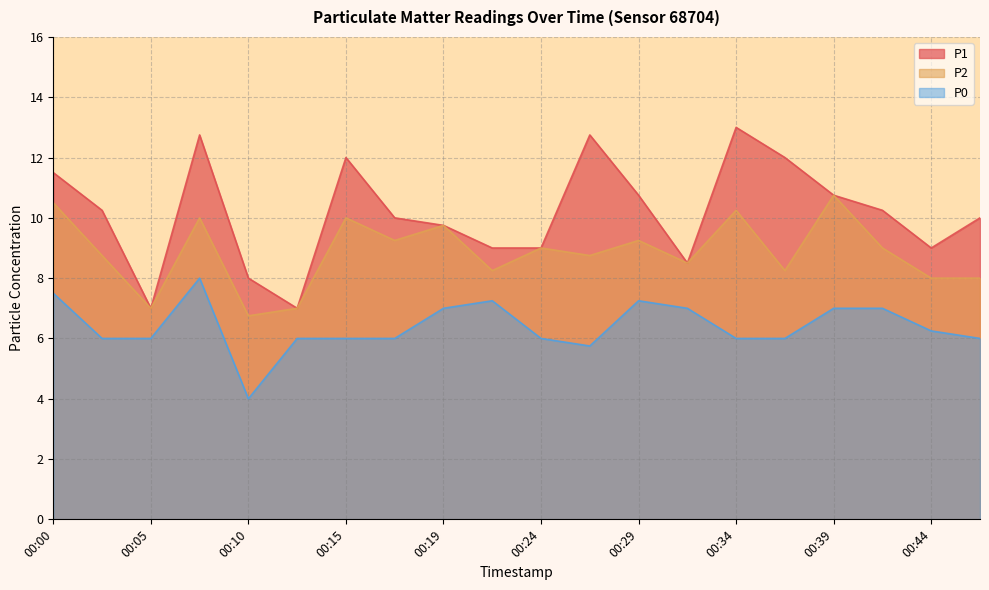

Which series changed the most between 00:02 and 00:34?

P1